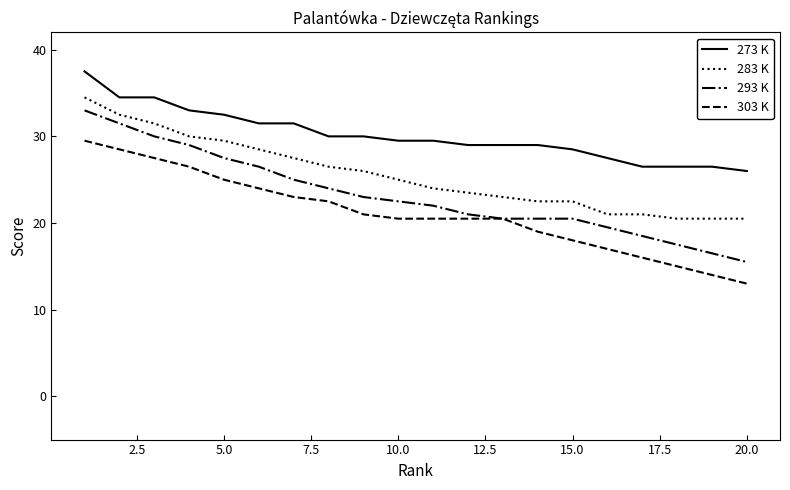

Does the chart have visible grid lines?

No